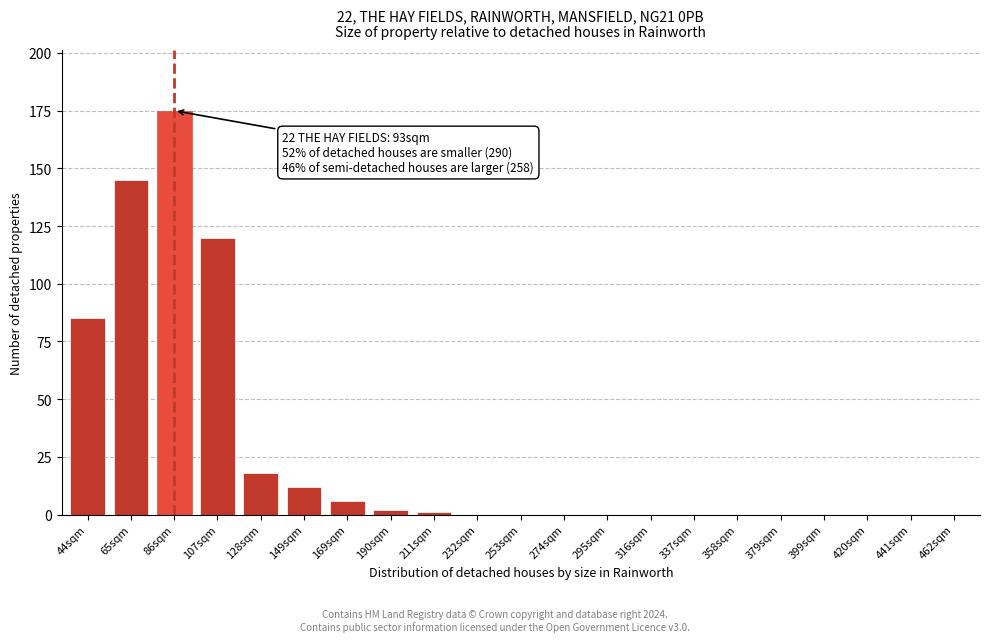

Reading left to right, transcribe all the data shown in this chart.

44sqm=85	65sqm=145	86sqm=175	107sqm=120	128sqm=18	149sqm=12	169sqm=6	190sqm=2	211sqm=1	232sqm=0	253sqm=0	274sqm=0	295sqm=0	316sqm=0	337sqm=0	358sqm=0	379sqm=0	399sqm=0	420sqm=0	441sqm=0	462sqm=0